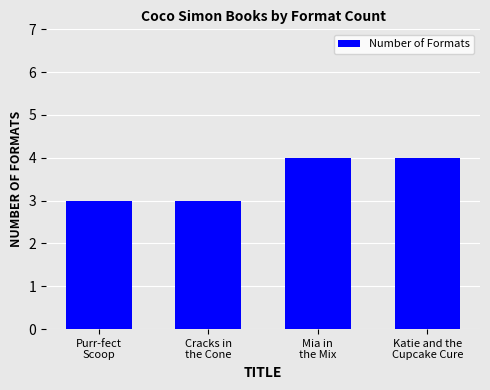

What position from the left is Katie and the
Cupcake Cure?

4